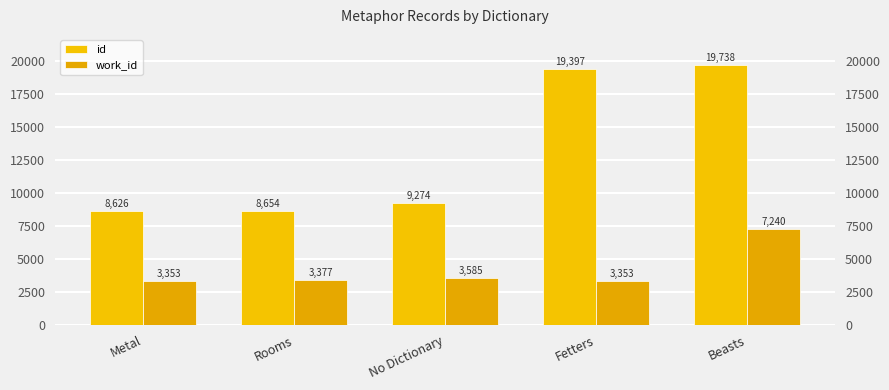

The value of work_id at No Dictionary is 3585. True or false?

True